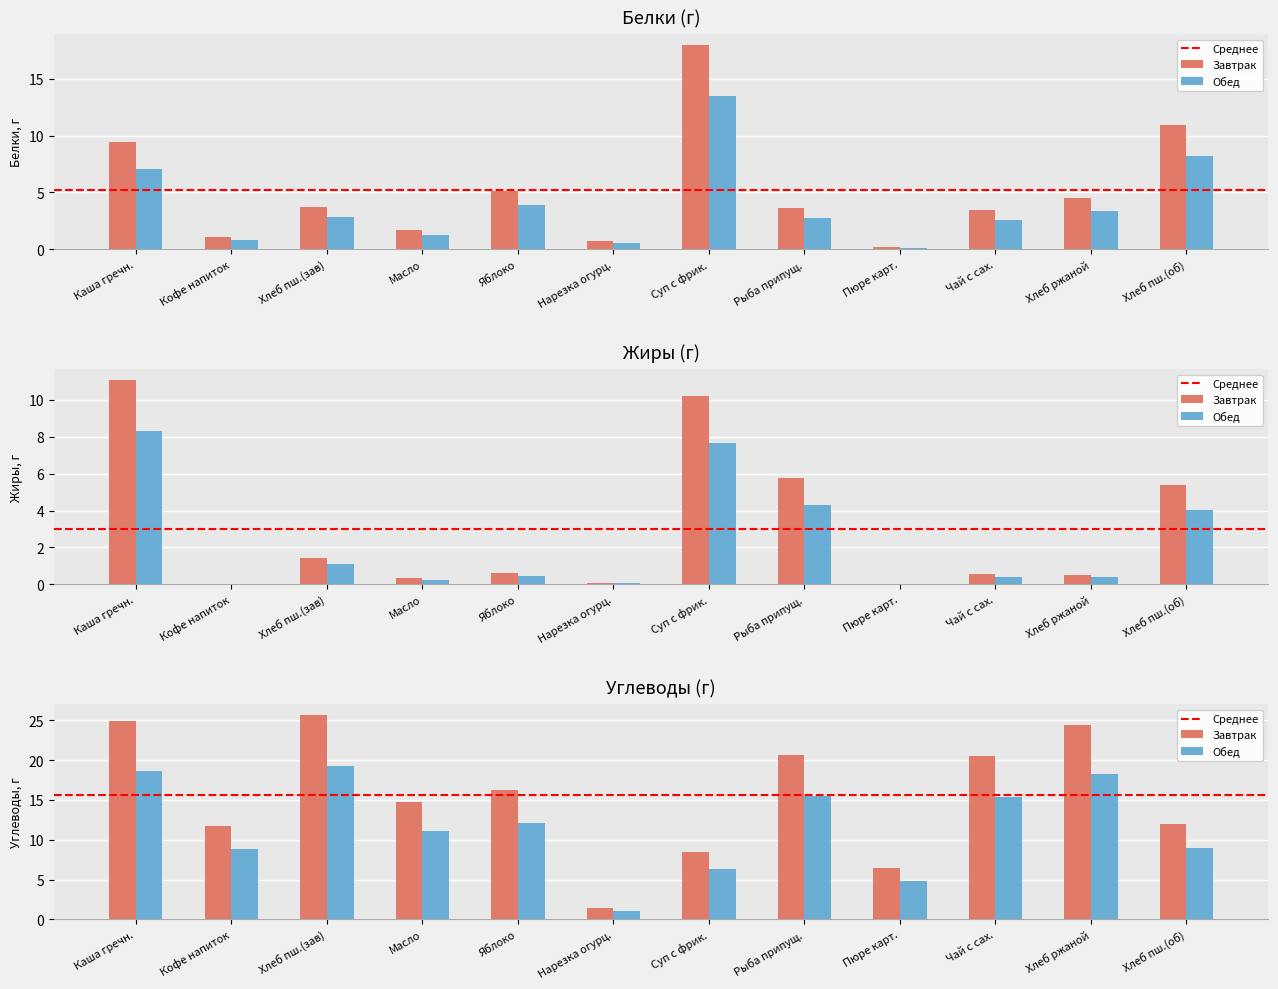

Which series changed the most between Кофе напиток and Хлеб пш.(зав)?

Углеводы